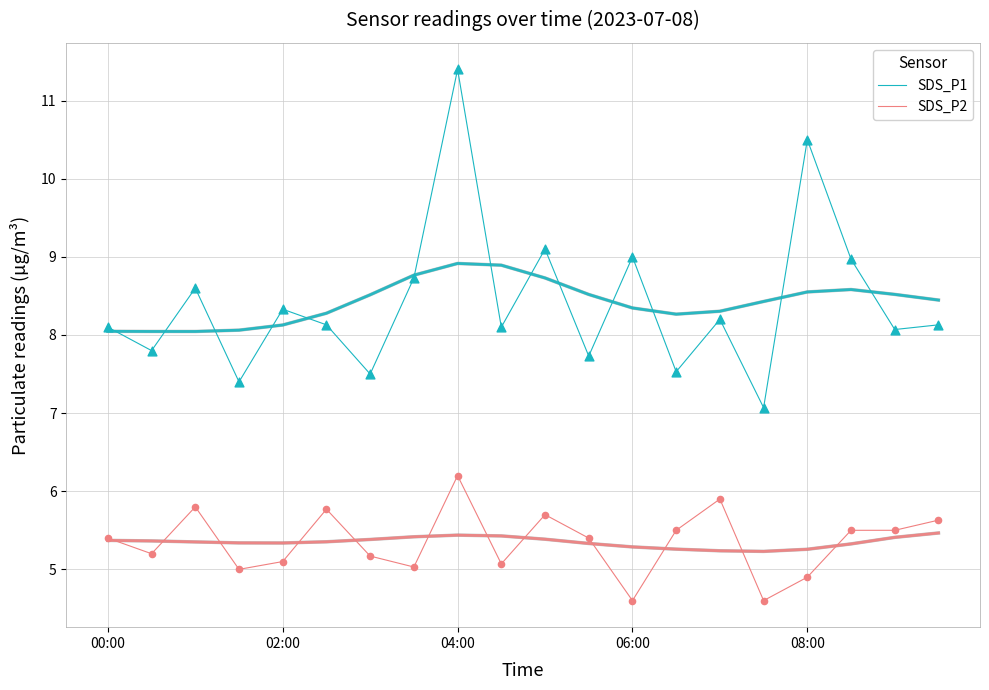

Is the value of SDS_P2 at 02:00 greater than the value of SDS_P1 at 08:00?

No